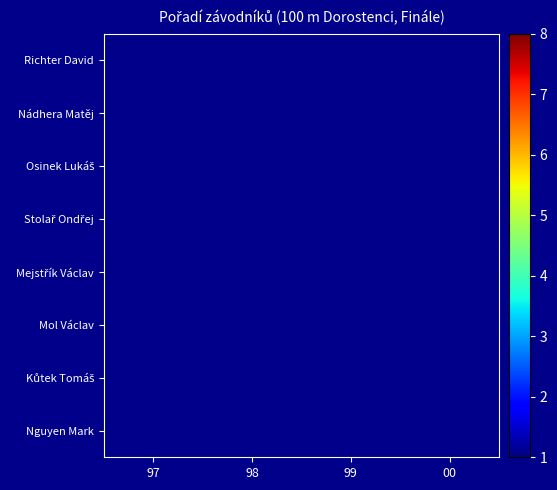

What is the maximum value shown in the chart?

8.0